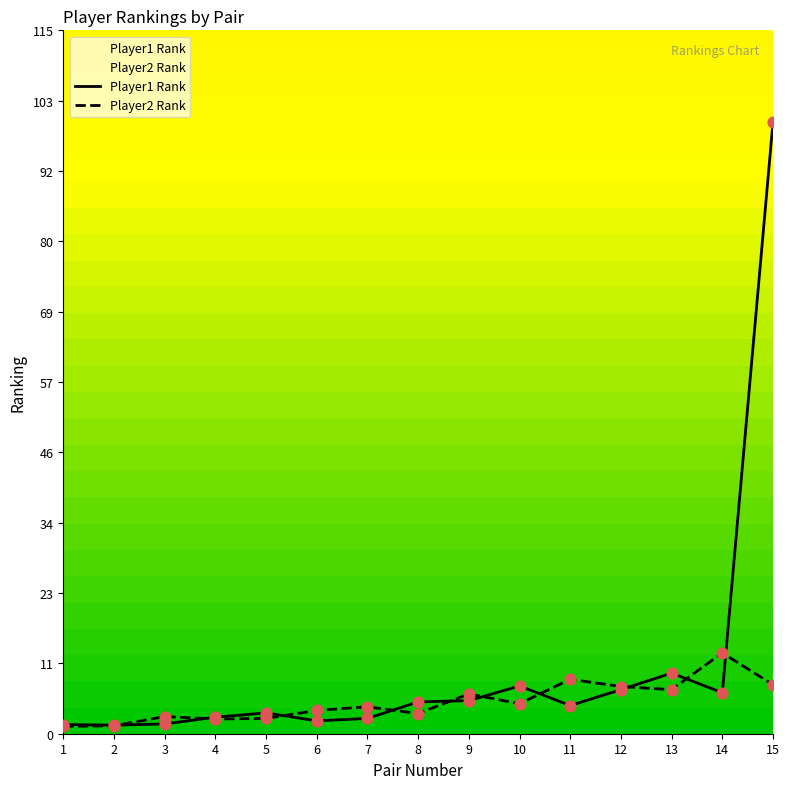

At which category is the sum across all series the highest?

15